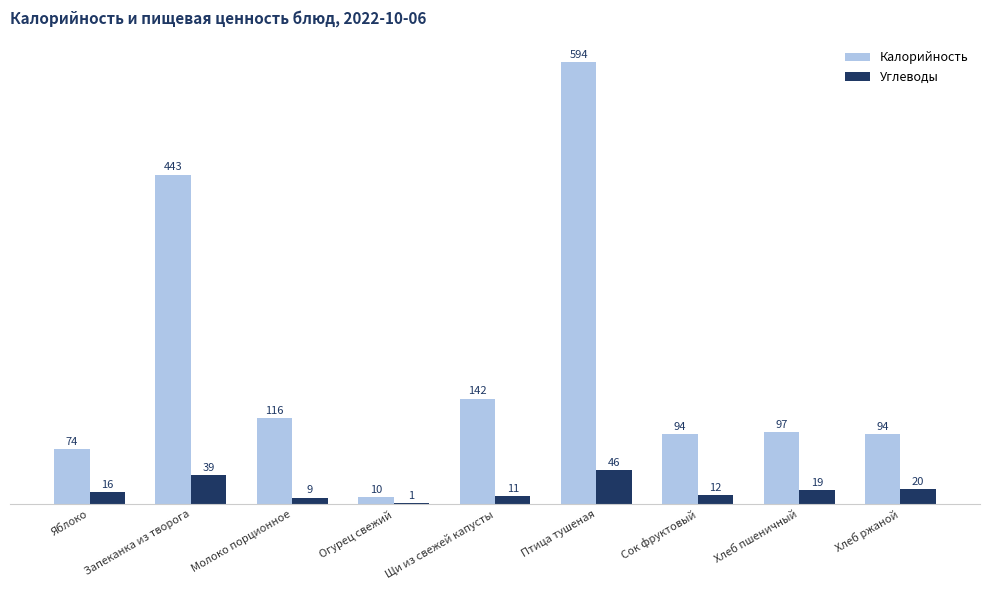

Which series changed the most between Огурец свежий and Птица тушеная?

Калорийность